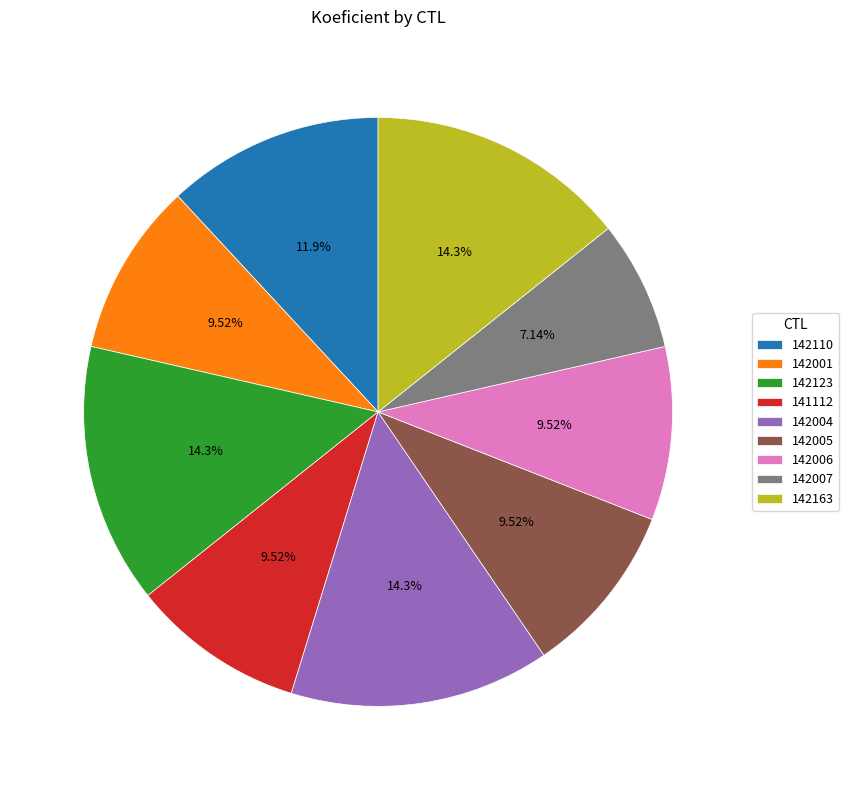

Does 142005 represent more than half of the total?

No